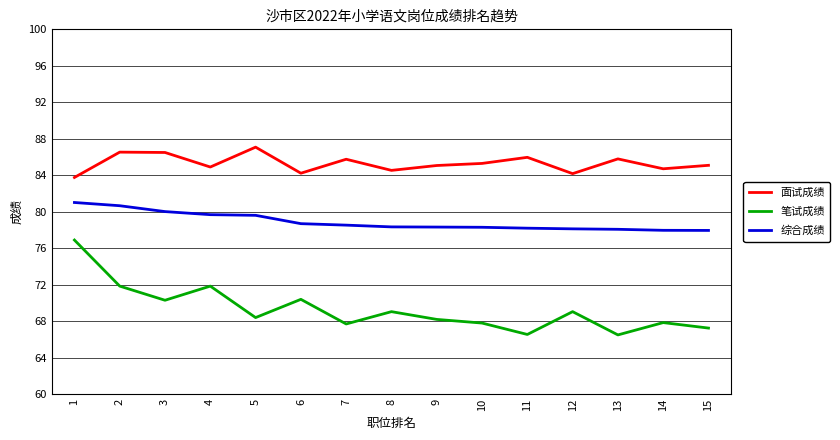

Is it true that 笔试成绩 equals 101.2 at 8?

False